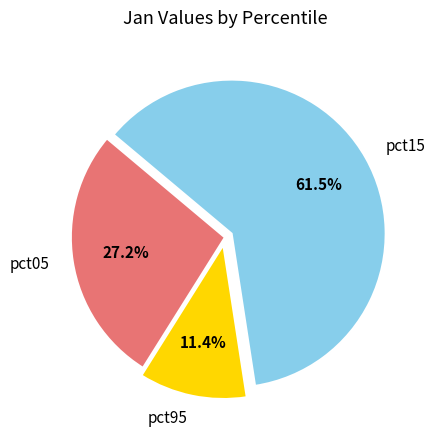

Between pct15 and pct95, which is larger?

pct15